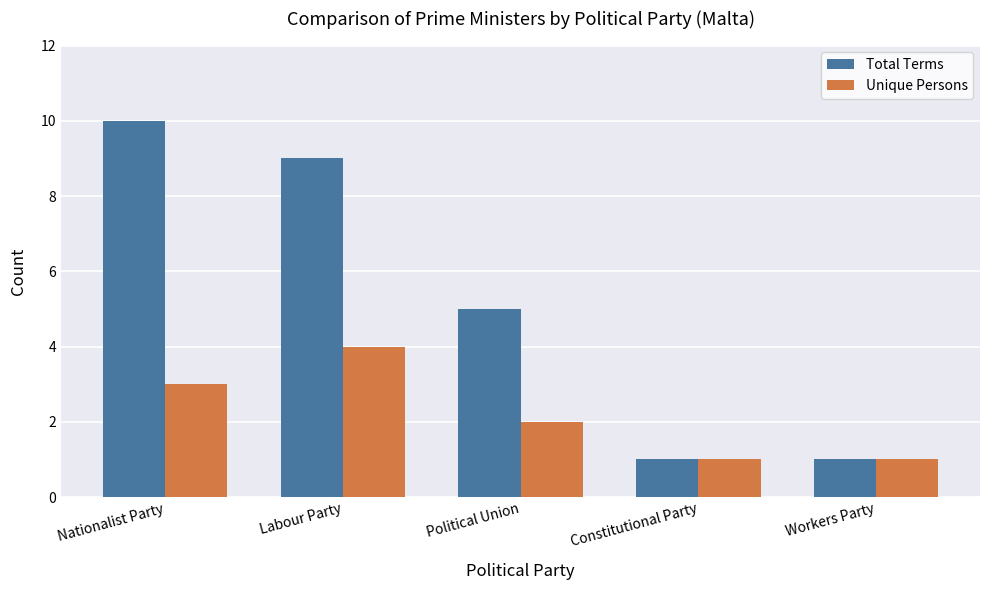

At Labour Party, list the series in order from largest to smallest.

Total Terms, Unique Persons